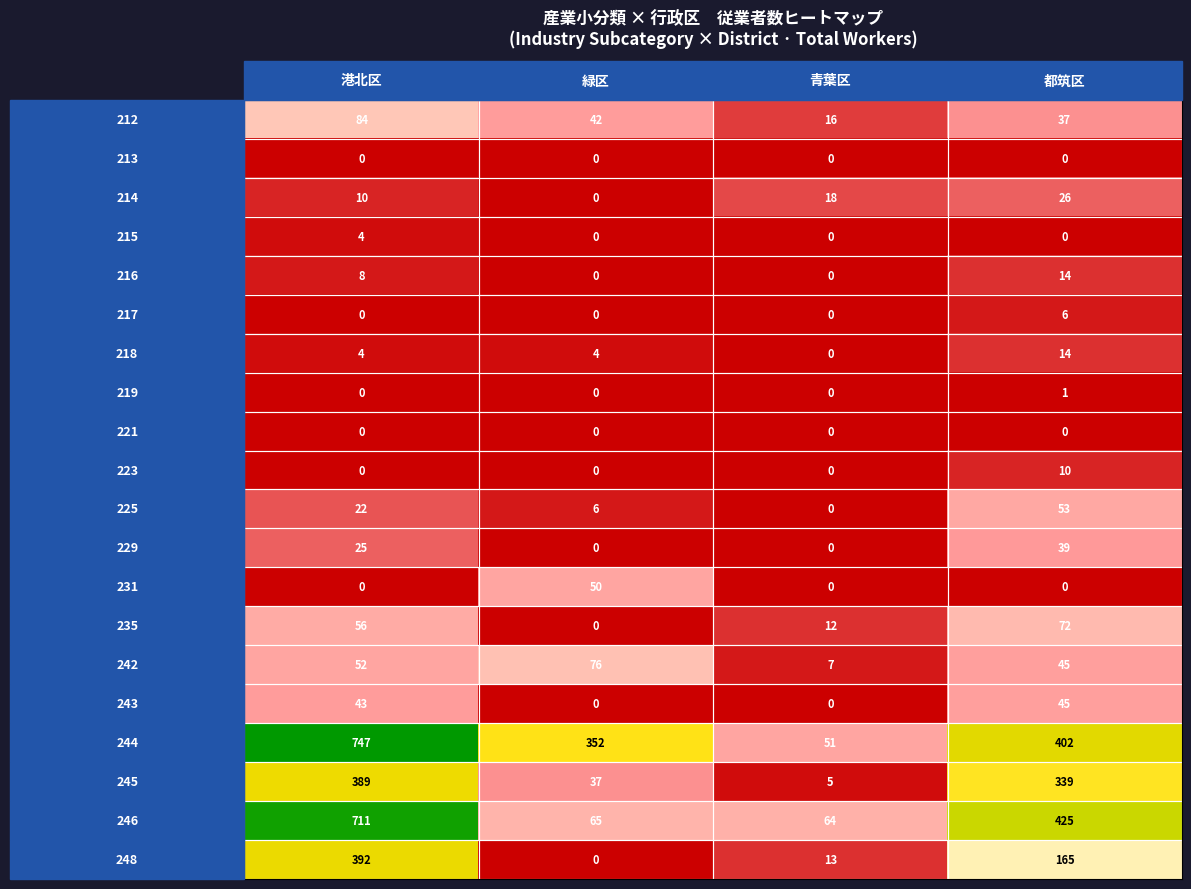

What is the greatest value displayed?

747